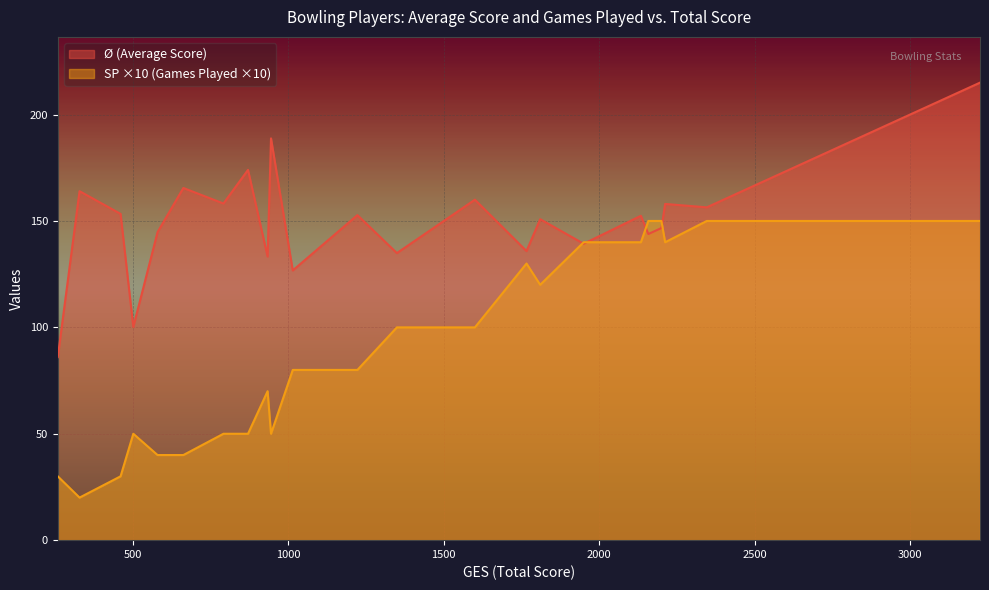

True or false: Ø has a value of 260.5 at 2423.

False